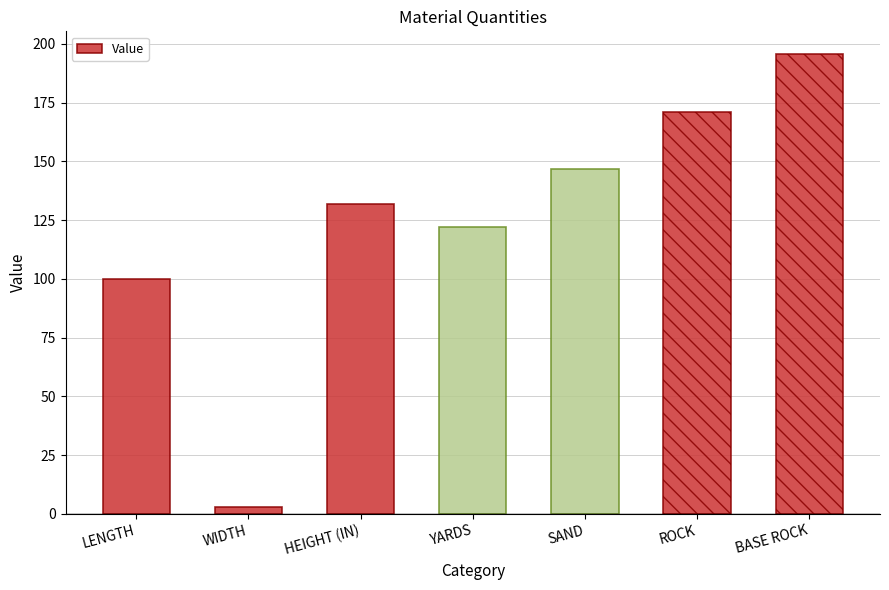

What is the change in value from YARDS to BASE ROCK?

+73.3